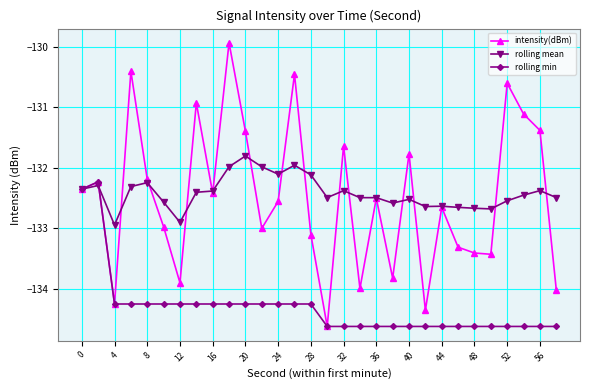

In intensity(dBm), how many points are higher than both neighbors (excluding endpoints)?

10